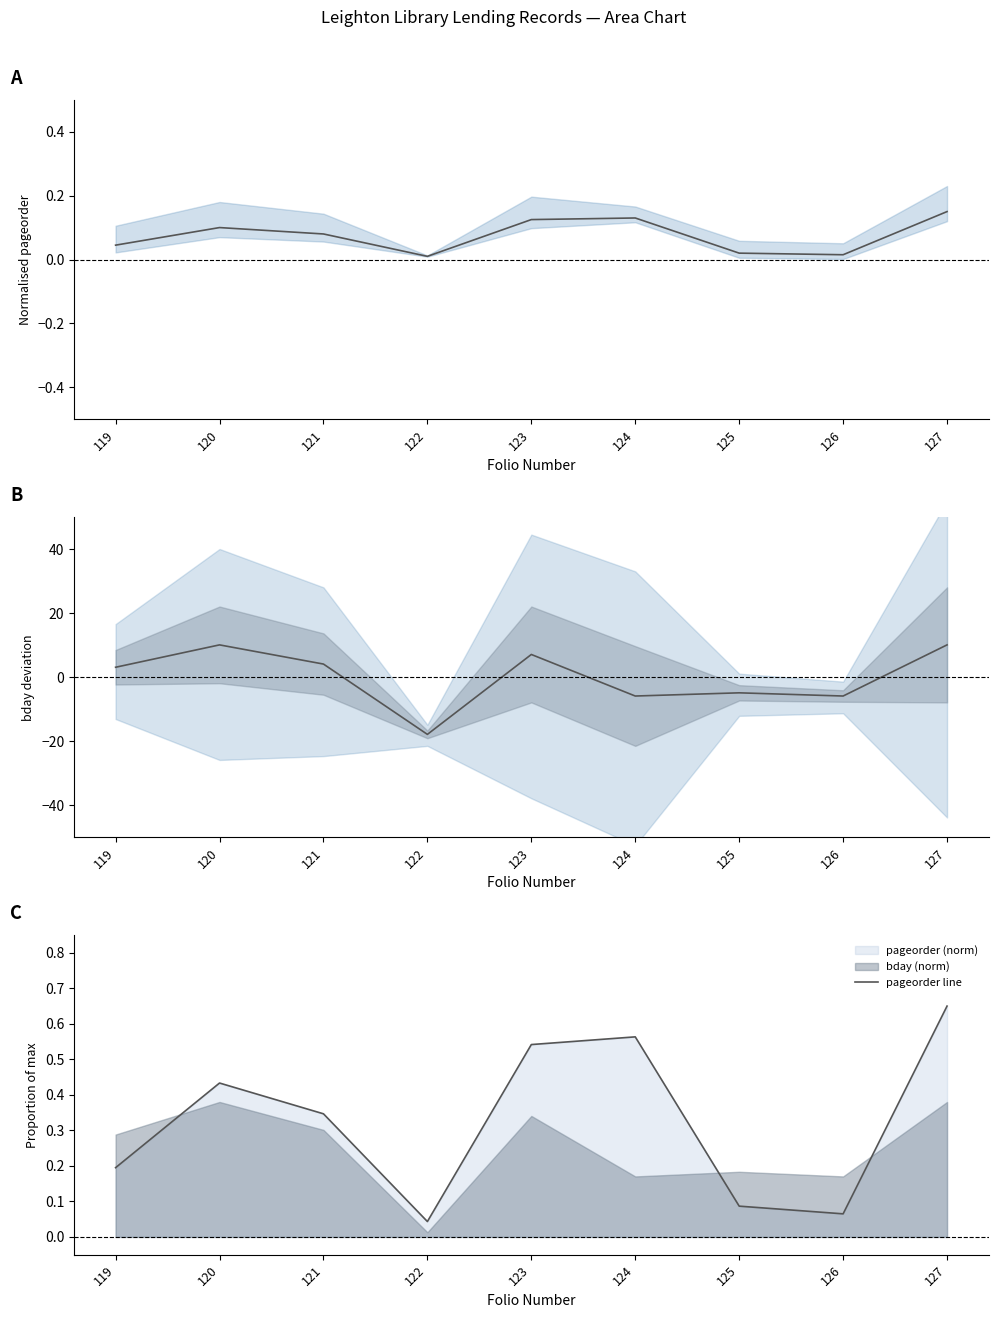

How many data points in mean are less than 3?

4